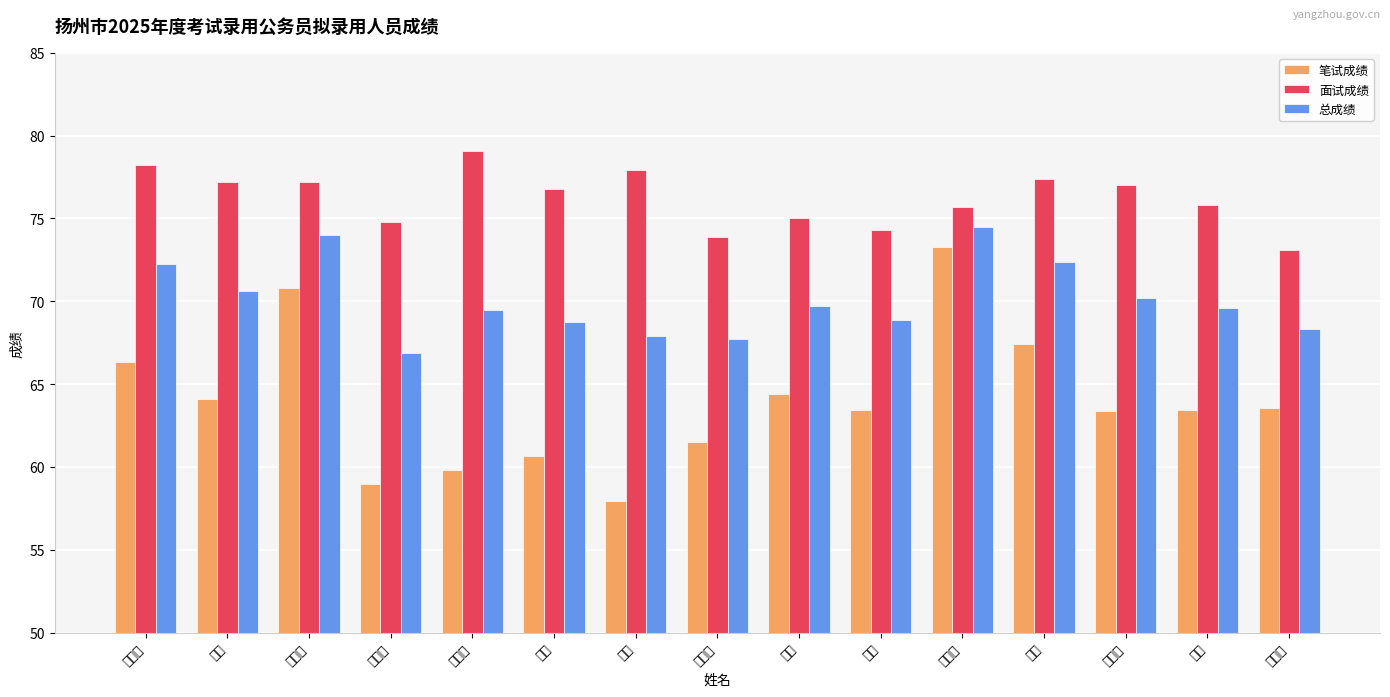

What is the label of the 2nd bar from the right?

邬扬